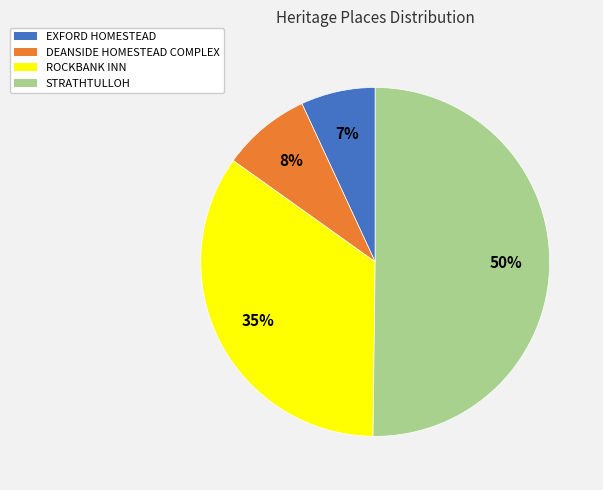

Which category accounts for the majority?

STRATHTULLOH